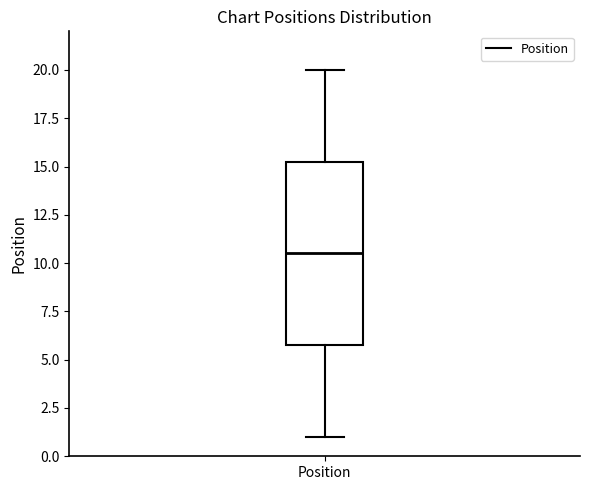

Where is the lower edge of the box for Position on the y-axis? The values are not printed on the chart, so give them approximately, as read against the axis.

6.0